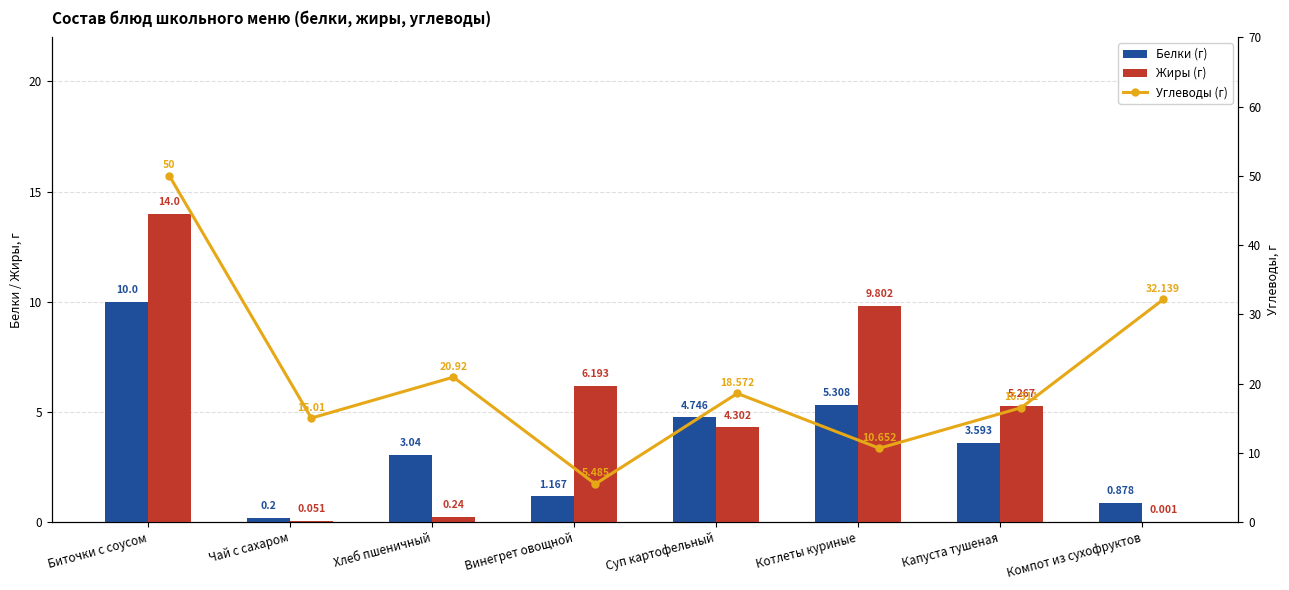

Rank the series by their maximum value, from highest to lowest.

Углеводы (г), Жиры (г), Белки (г)